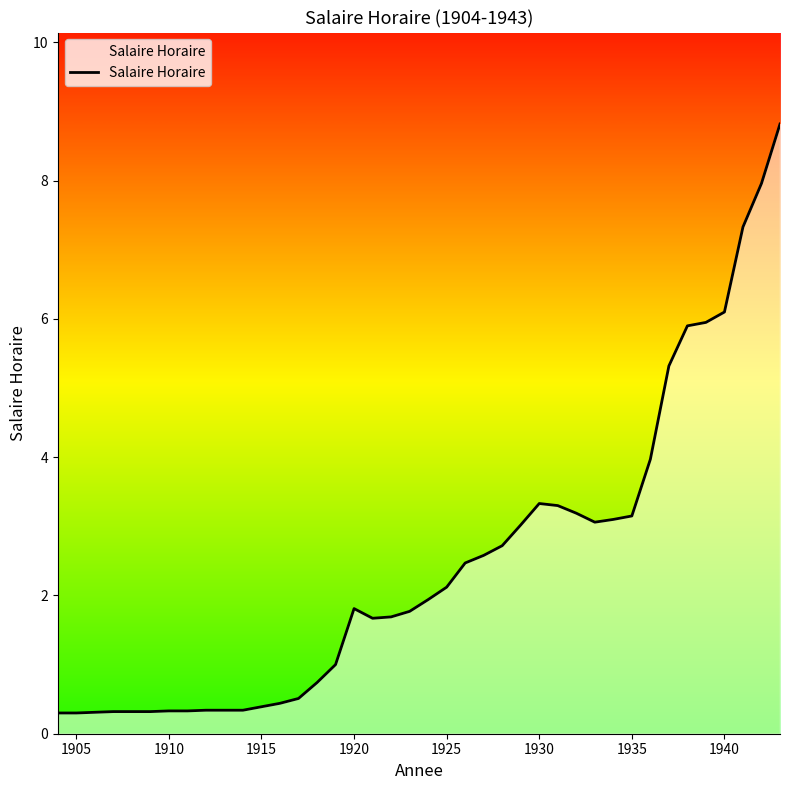

What is the greatest value displayed?

8.8